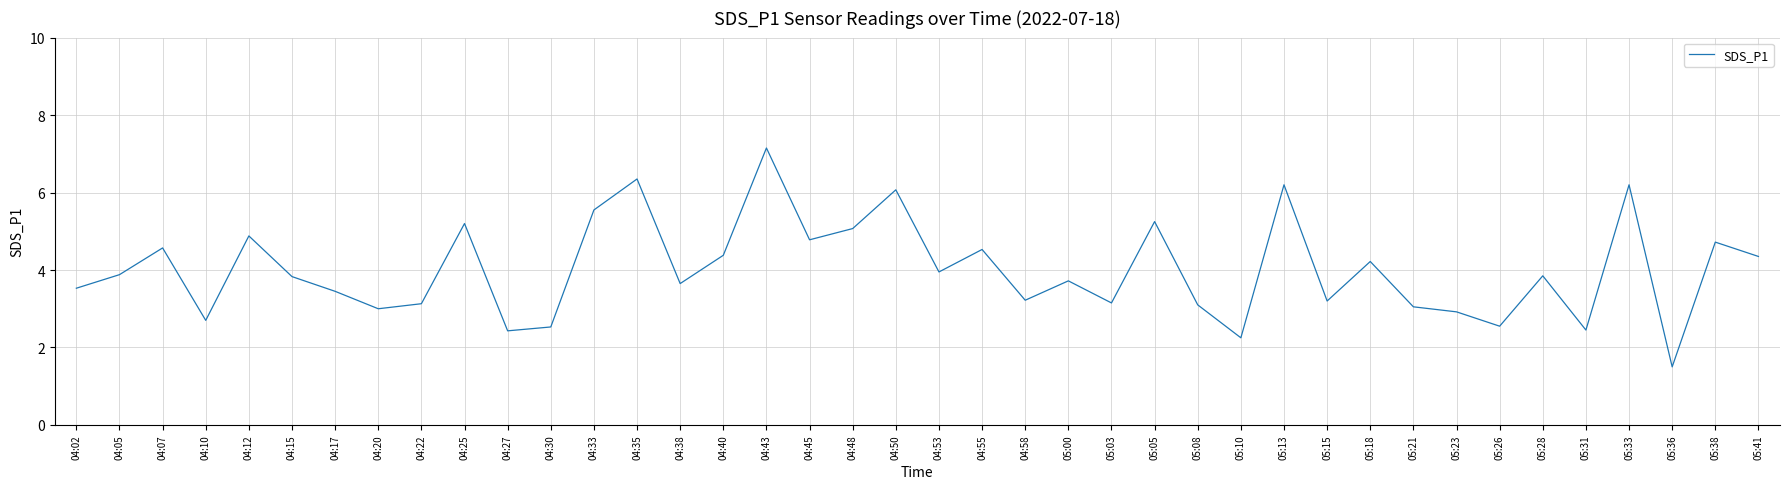

What is the change in value from 04:33 to 04:35?

+0.8